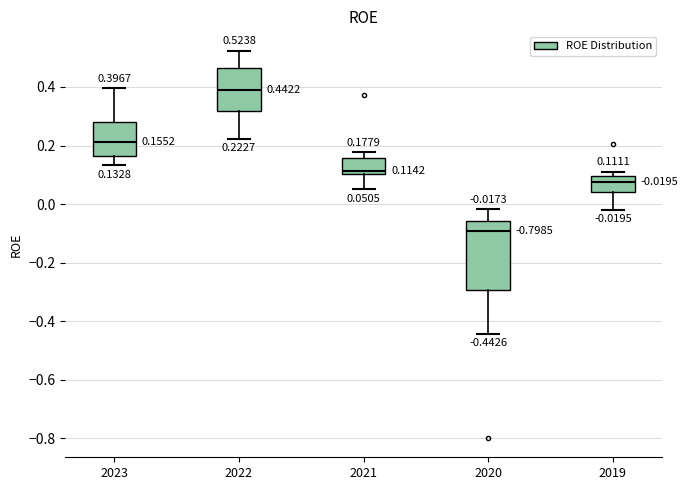

Which box has the lowest median line?

2020